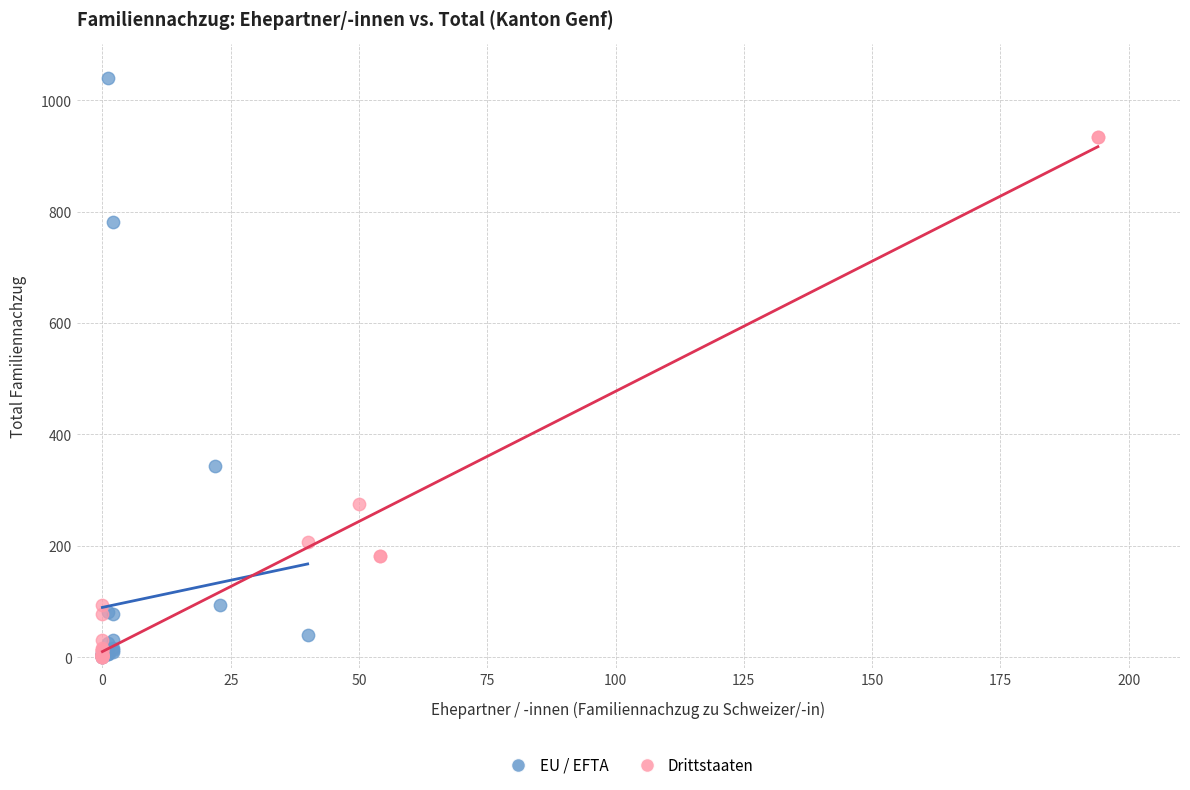

Which series has the widest spread of Y values?

EU / EFTA